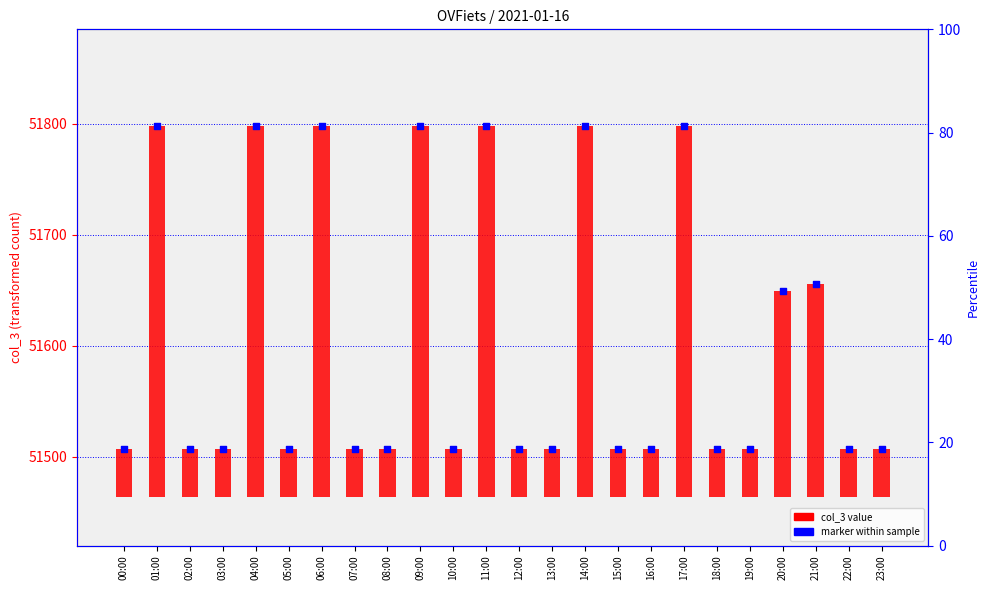

At which category is the sum across all series the highest?

01:00